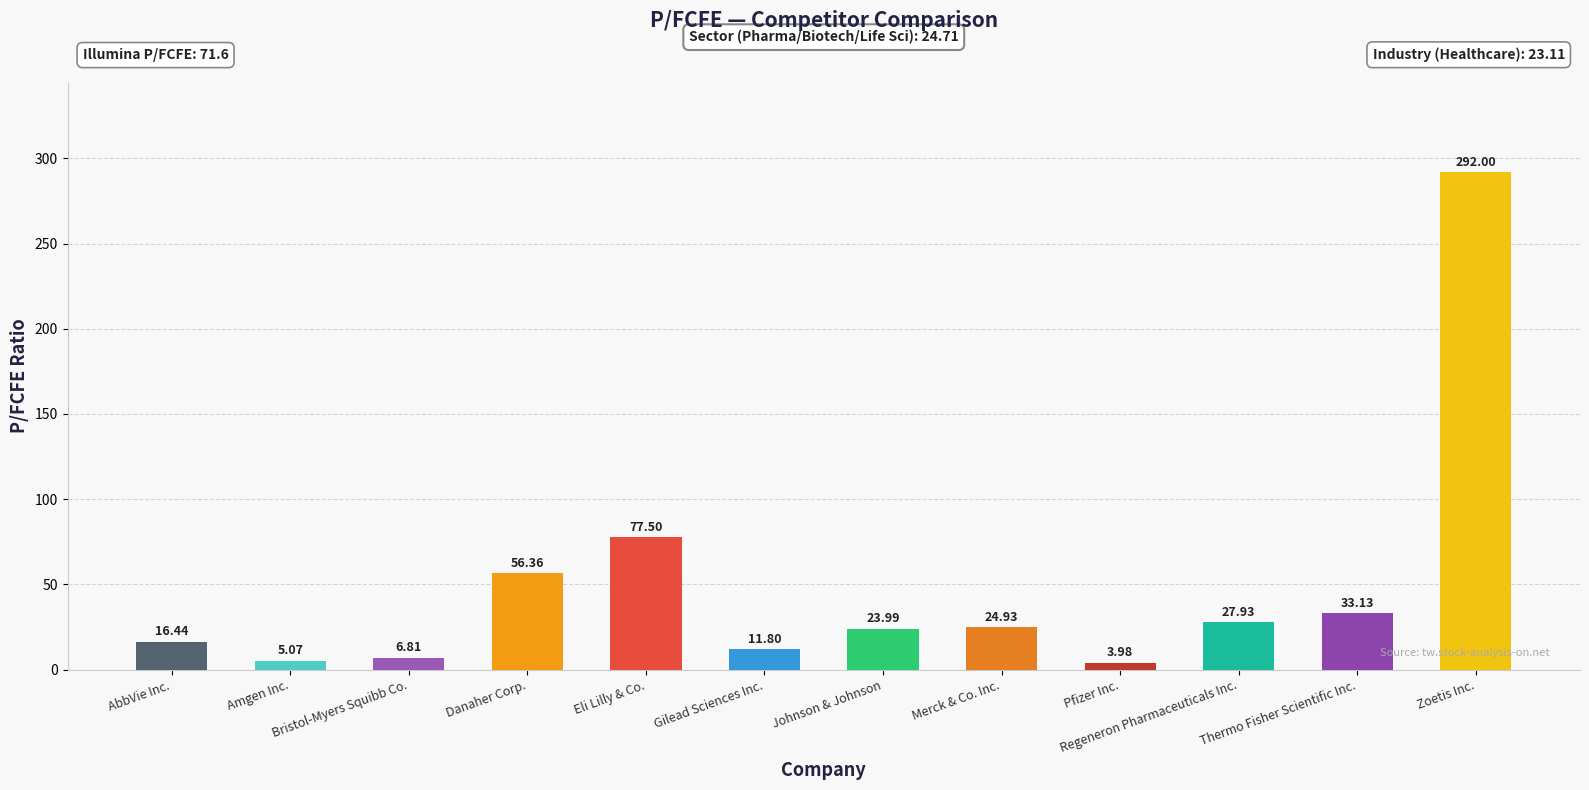

The chart shows a value of 97.0 at Danaher Corp.. True or false?

False